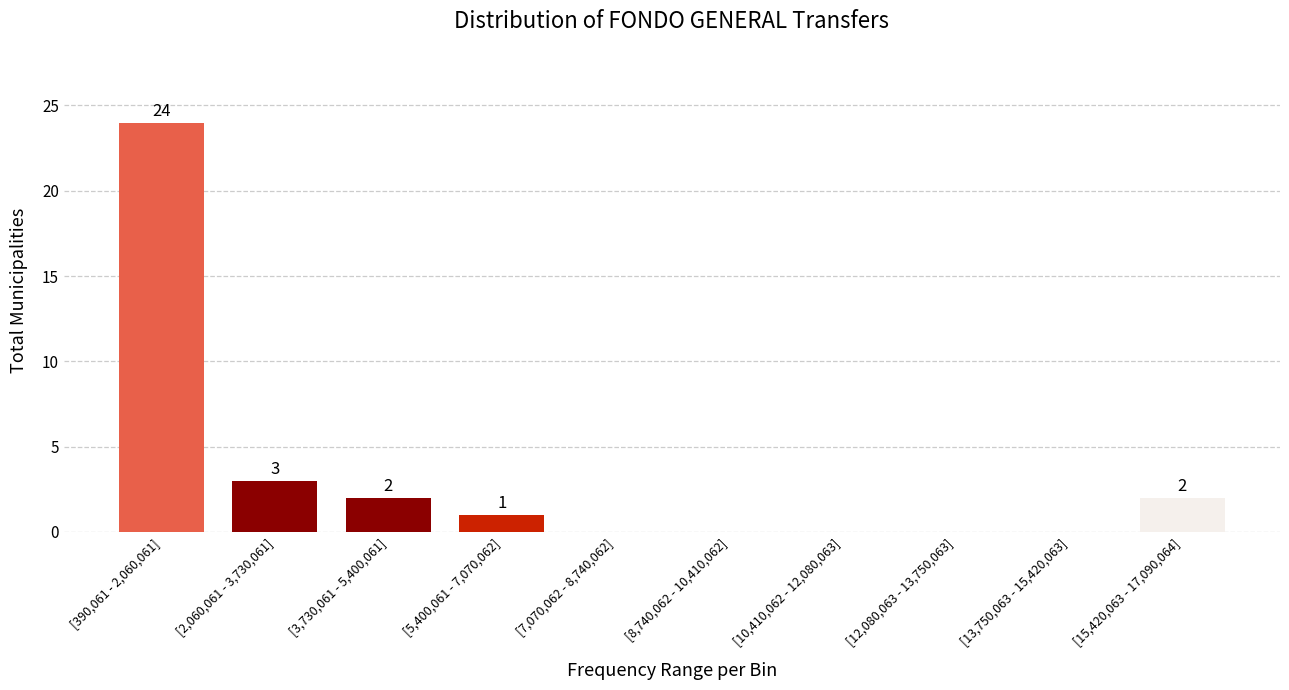

Reading left to right, what are all the values shown in this chart?

[390,061 - 2,060,061]=24	[2,060,061 - 3,730,061]=3	[3,730,061 - 5,400,061]=2	[5,400,061 - 7,070,062]=1	[7,070,062 - 8,740,062]=0	[8,740,062 - 10,410,062]=0	[10,410,062 - 12,080,063]=0	[12,080,063 - 13,750,063]=0	[13,750,063 - 15,420,063]=0	[15,420,063 - 17,090,064]=2